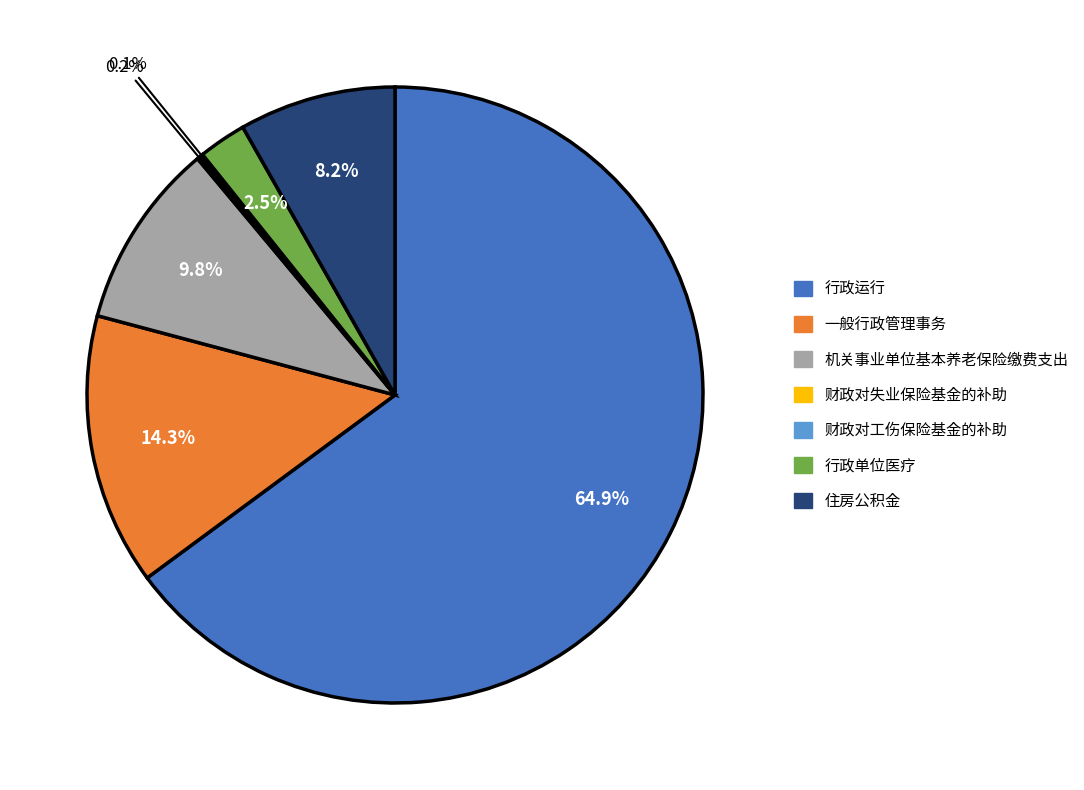

Between 机关事业单位基本养老保险缴费支出 and 行政单位医疗, which is larger?

机关事业单位基本养老保险缴费支出